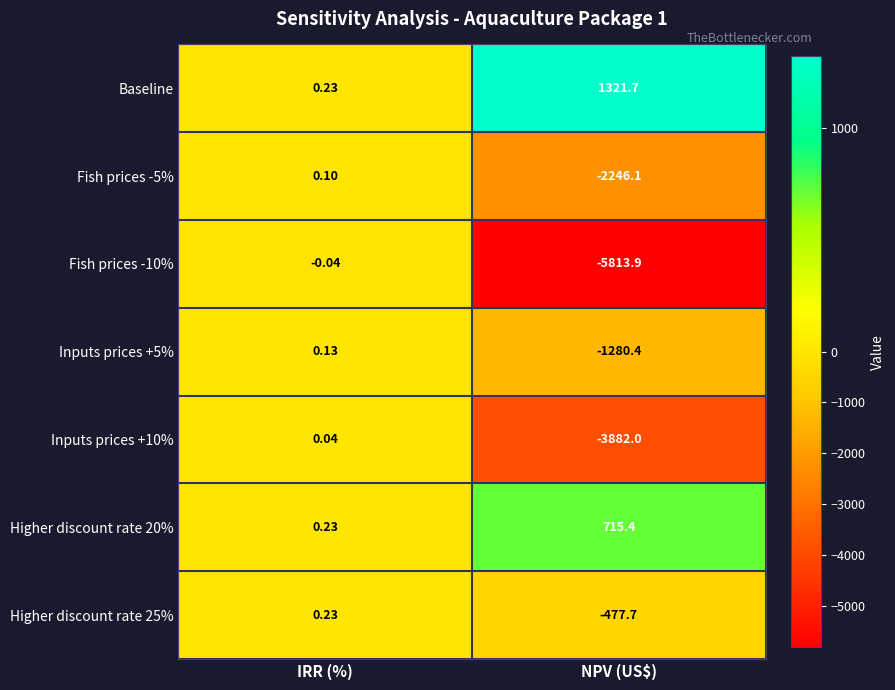

Which series has the largest total across all categories?

Baseline